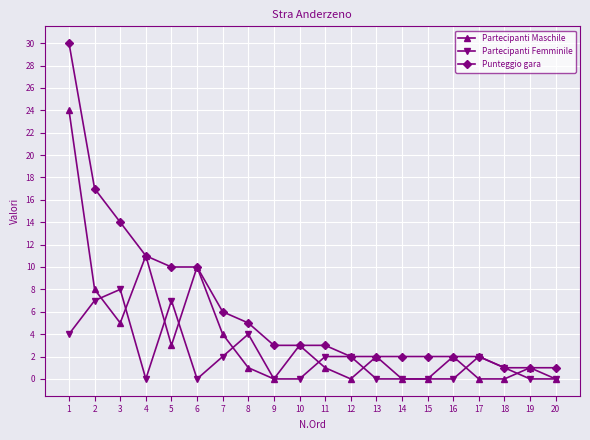

What are all the series names shown in the legend?

Partecipanti Maschile, Partecipanti Femminile, Punteggio gara